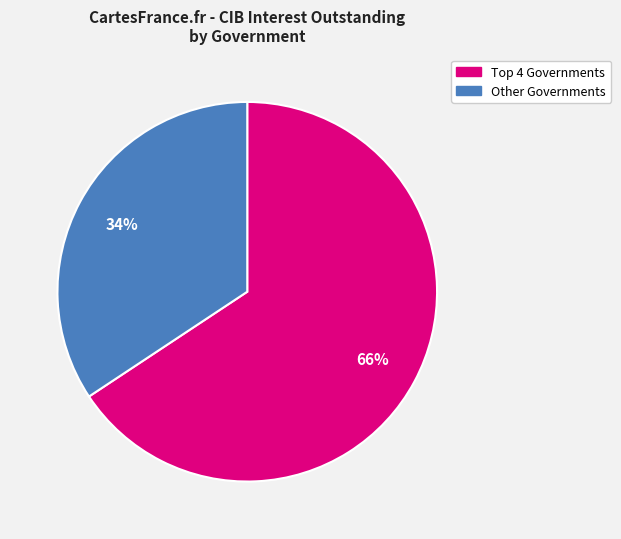

To the nearest percent, what is the average slice percentage?

50%